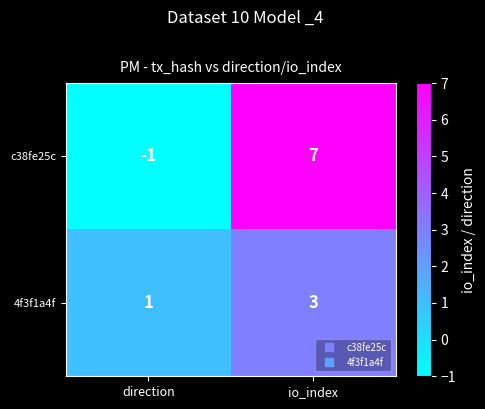

Rank the series at direction from highest to lowest value.

4f3f1a4f, c38fe25c